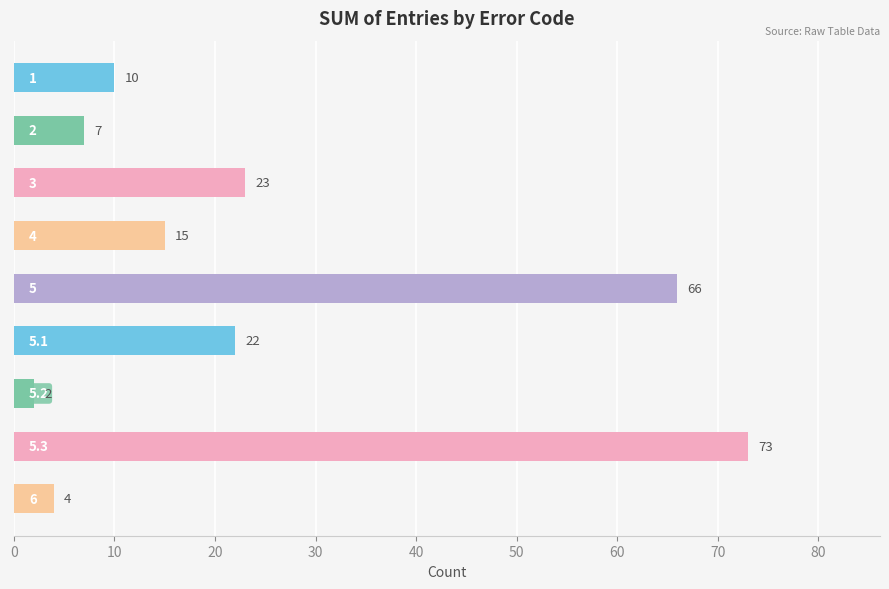

What is the maximum value shown in the chart?

73